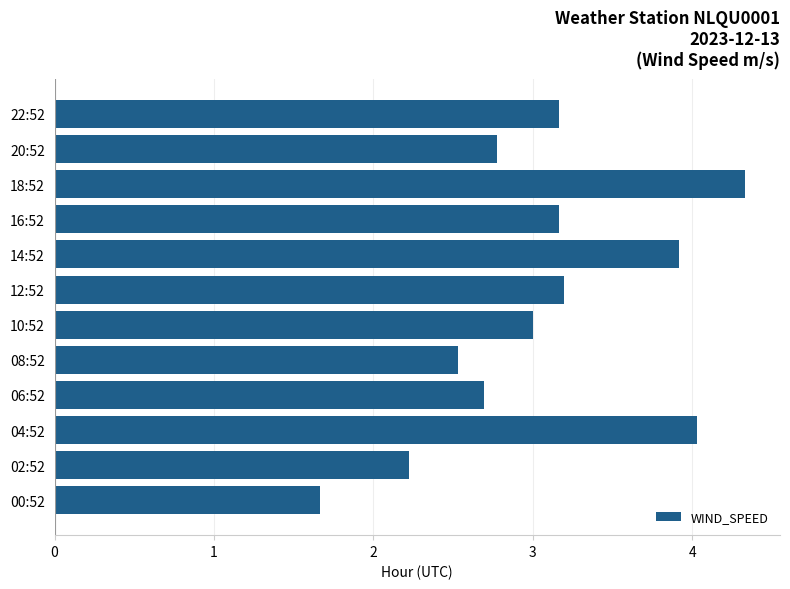

Are the bars horizontal?

Yes